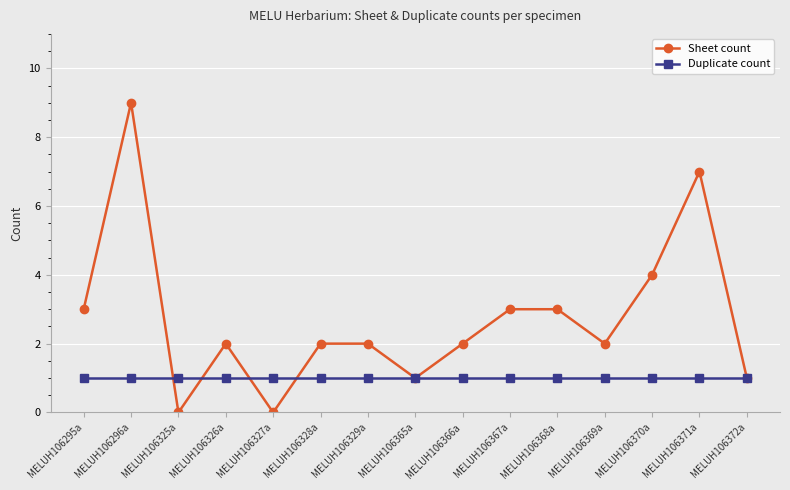

What is the total value across all series at MELUH106296a?

10